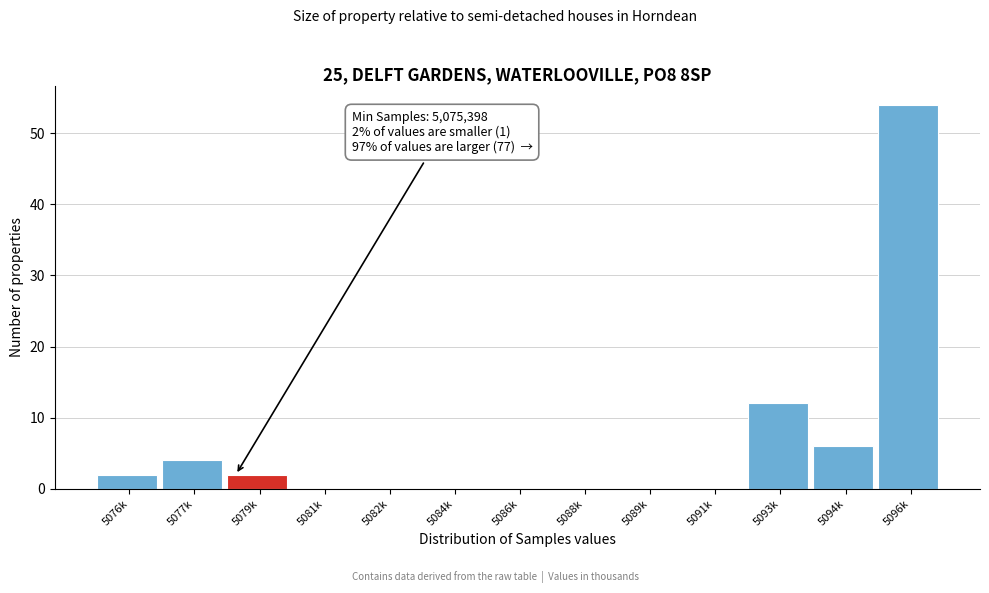

Reading left to right, transcribe all the data shown in this chart.

5076k=2	5077k=4	5079k=2	5081k=0	5082k=0	5084k=0	5086k=0	5088k=0	5089k=0	5091k=0	5093k=12	5094k=6	5096k=54